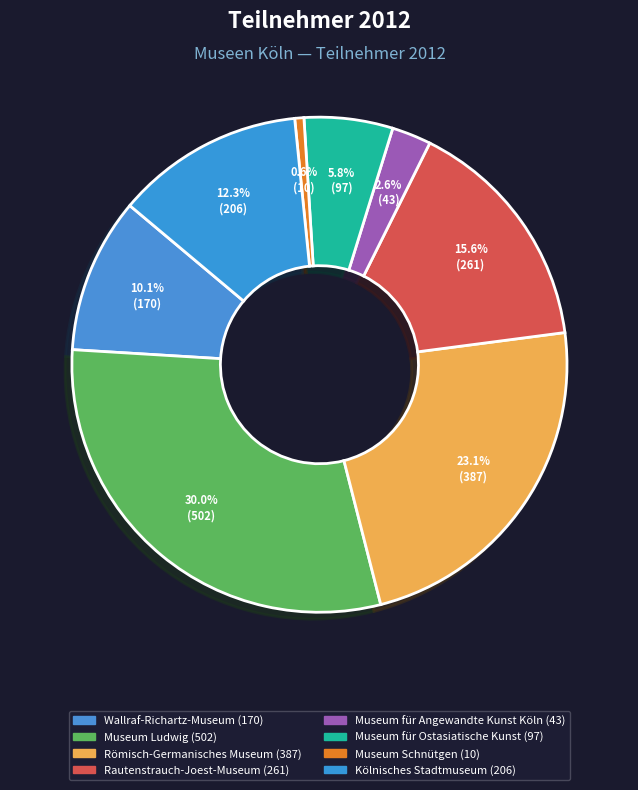

What percentage is the Museum Ludwig slice, to the nearest percent?

30%